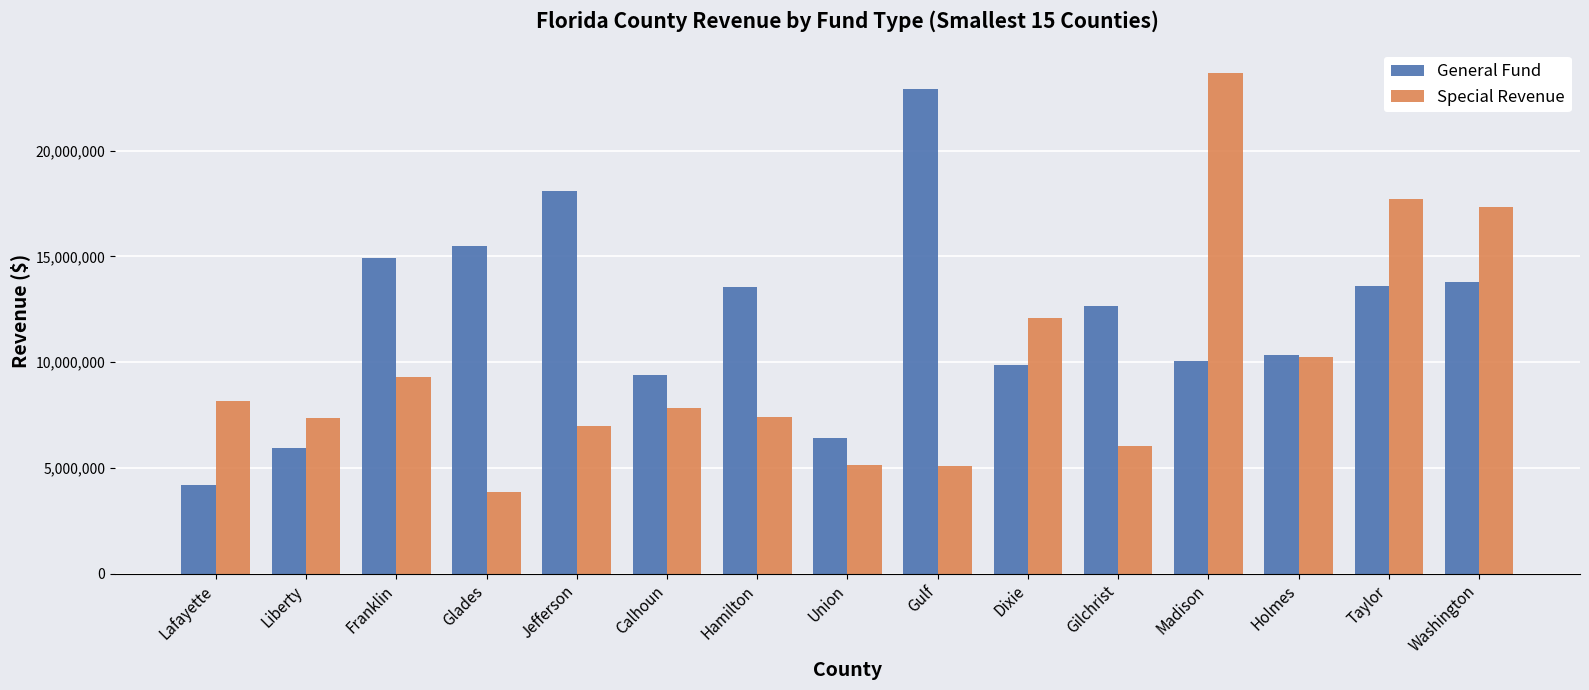

Between Calhoun and Dixie, which series saw the biggest shift?

Special Revenue